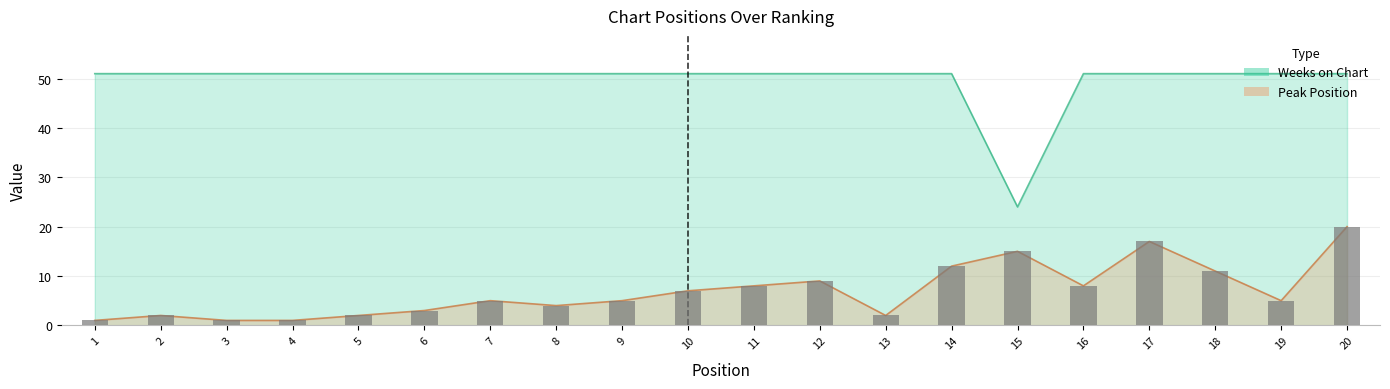

Does the chart contain any negative values?

No